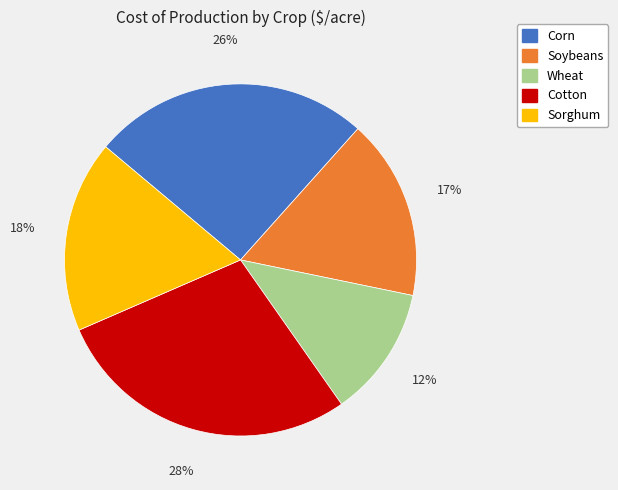

What percentage is the Wheat slice, to the nearest percent?

12%